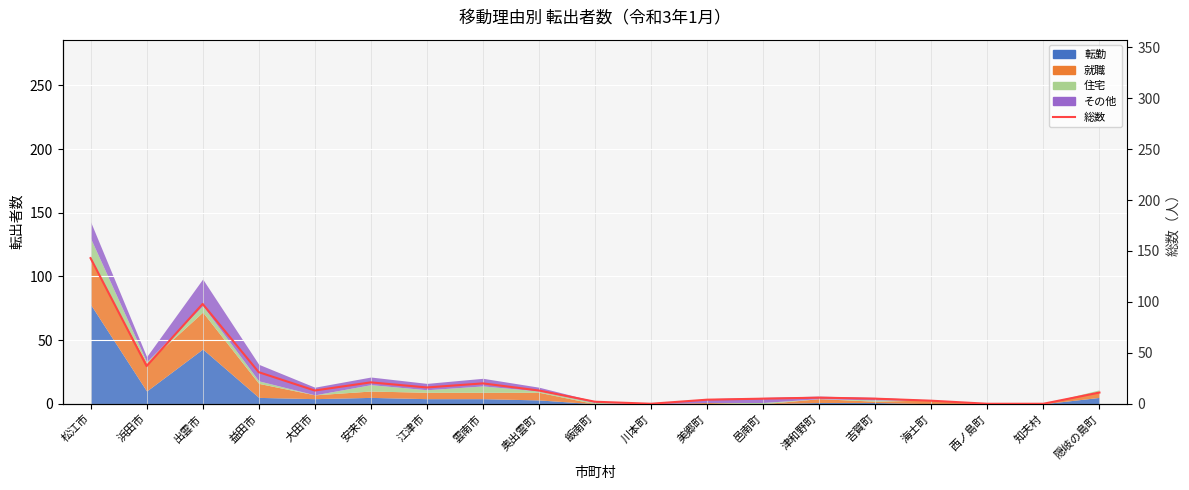

Reading left to right, extract all data points from this chart.

143	37	98	31	13	21	16	20	13	2	0	4	5	6	5	3	0	0	11